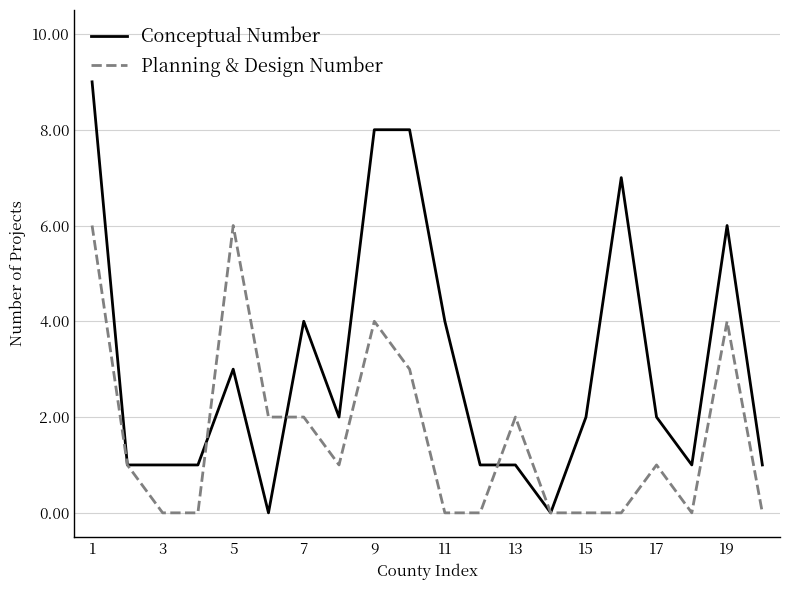

Which series has the largest total across all categories?

Conceptual Number